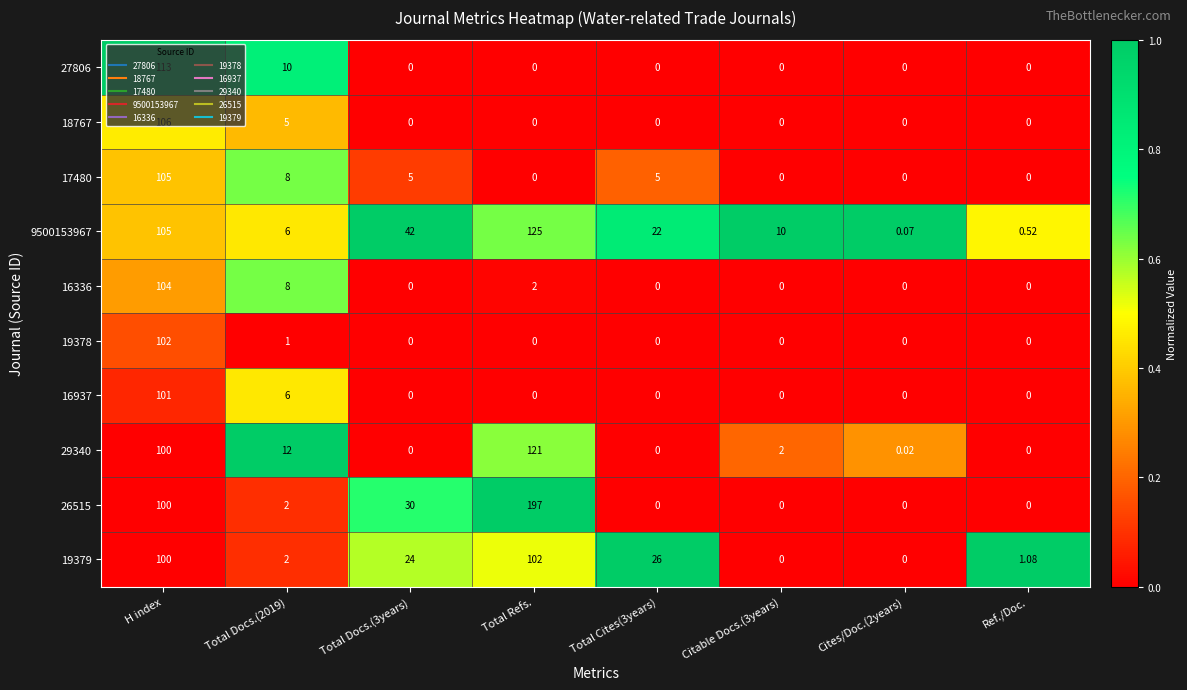

Which category has the highest value across all series?

Total Refs.